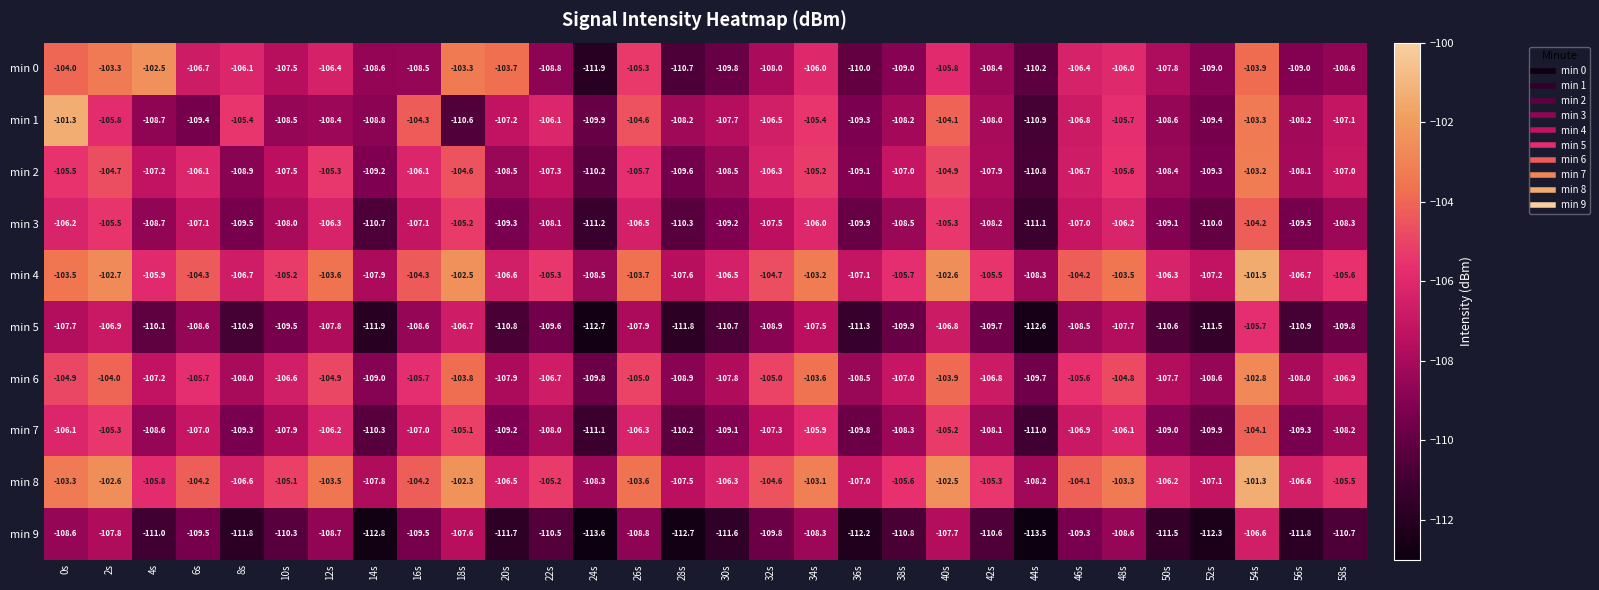

At which label does min 8 reach its peak?

54s